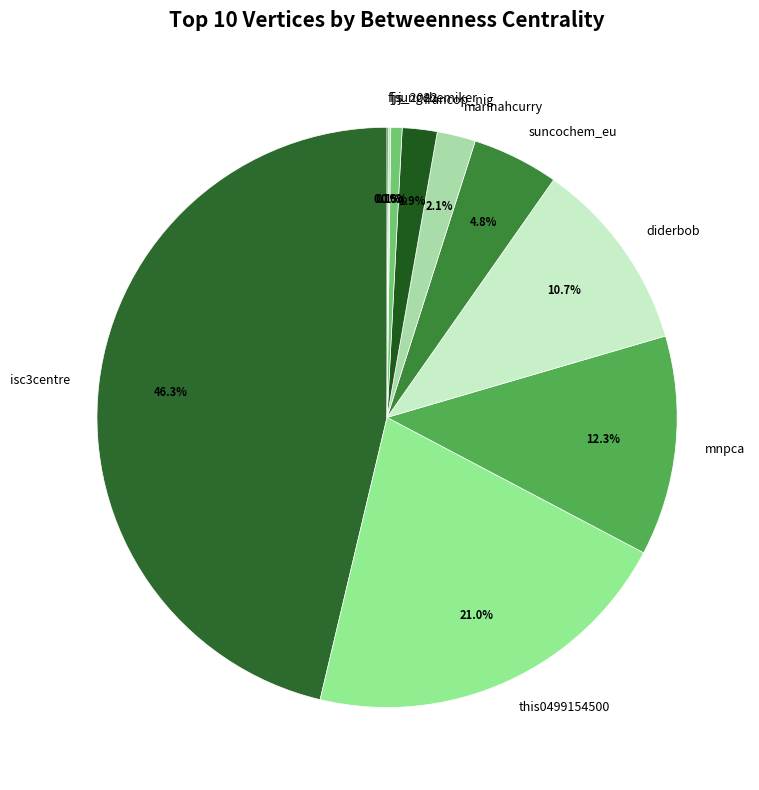

Which category has the biggest portion of the pie?

isc3centre